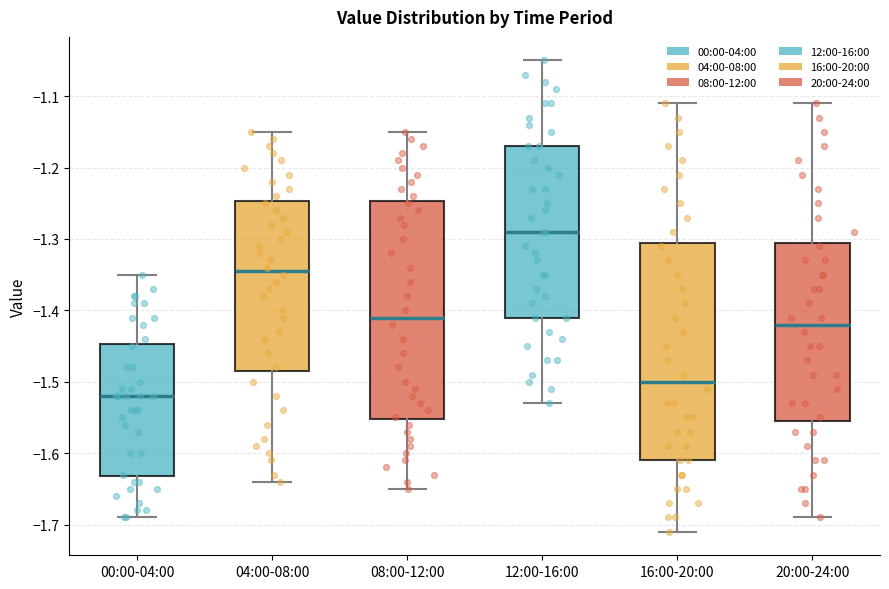

Which box's median line is the highest?

12:00-16:00